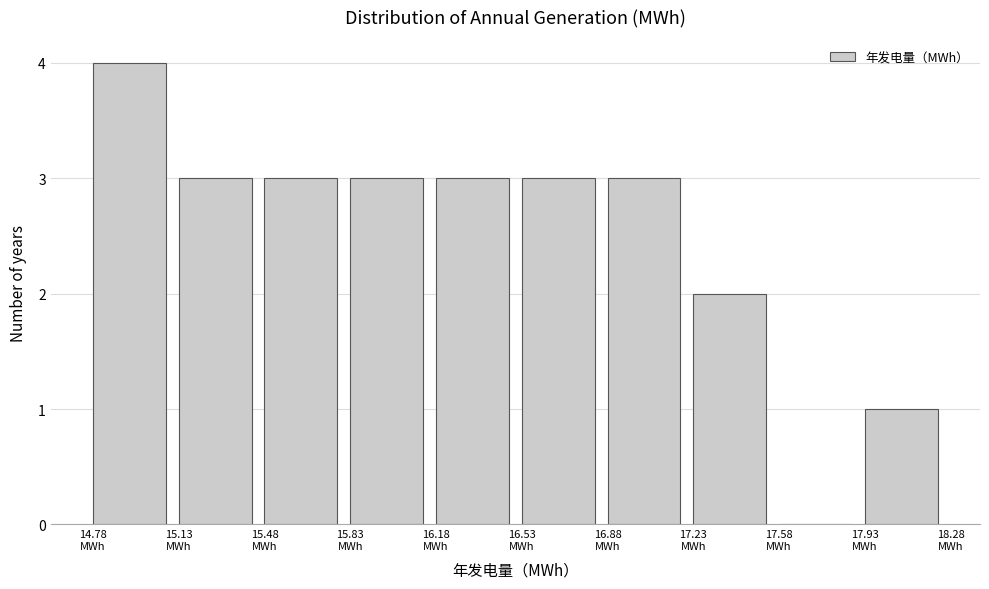

Reading left to right, list every bar in this chart as the range it spans on the x-axis followed by its height. Neither the bar edges nor the heights are printed on the chart, so give them approximately, as read against the axes.

14.80 to 15.15: 4
15.15 to 15.50: 3
15.50 to 15.85: 3
15.85 to 16.20: 3
16.20 to 16.55: 3
16.55 to 16.90: 3
16.90 to 17.25: 3
17.25 to 17.60: 2
17.60 to 17.95: 0
17.95 to 18.30: 1